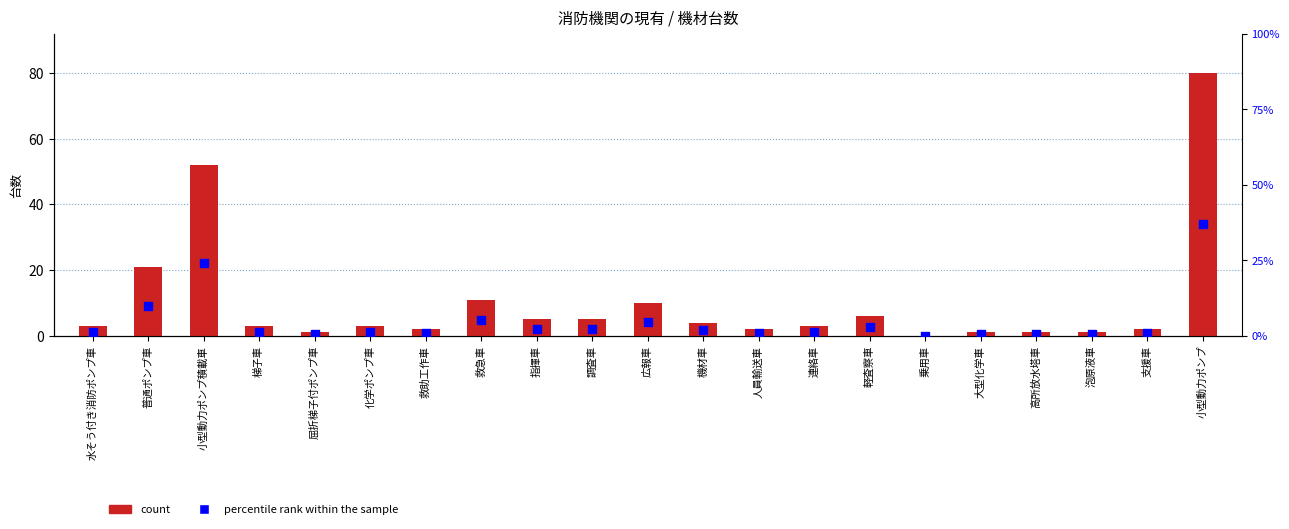

Which series has the largest total across all categories?

count